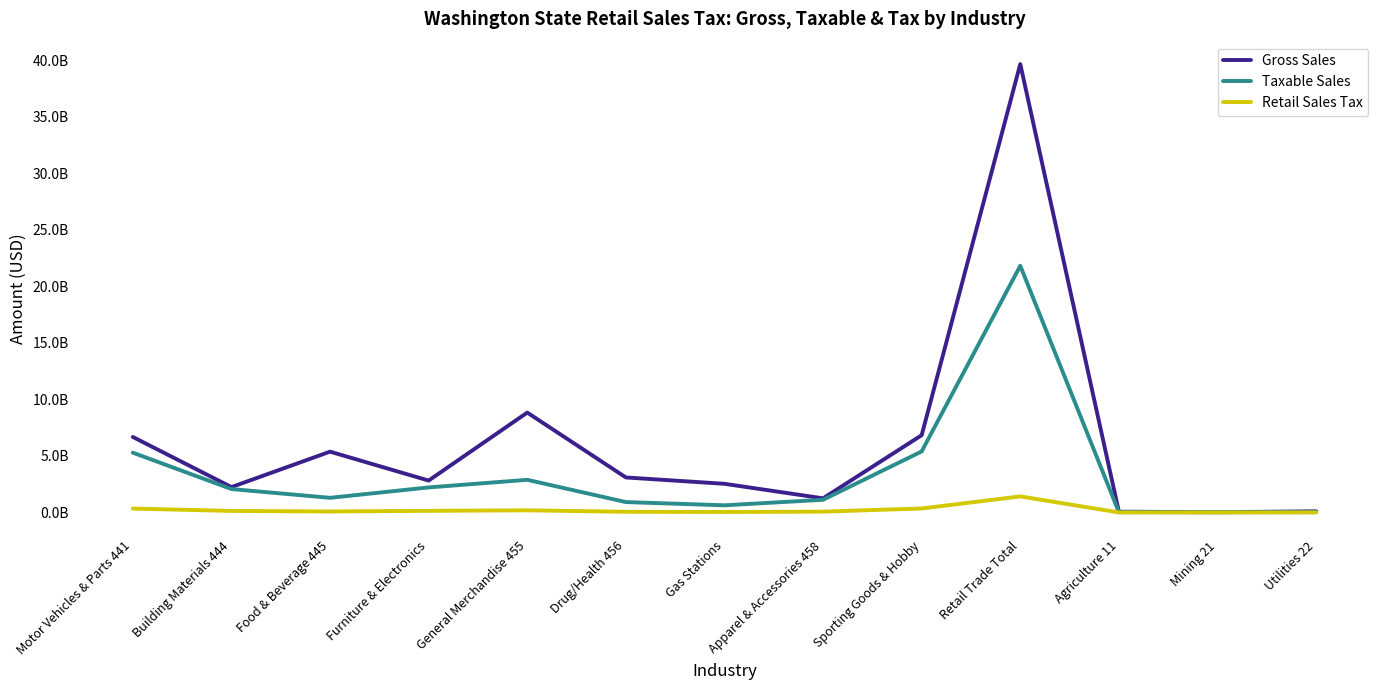

True or false: Taxable Sales and Retail Sales Tax cross at least once.

False